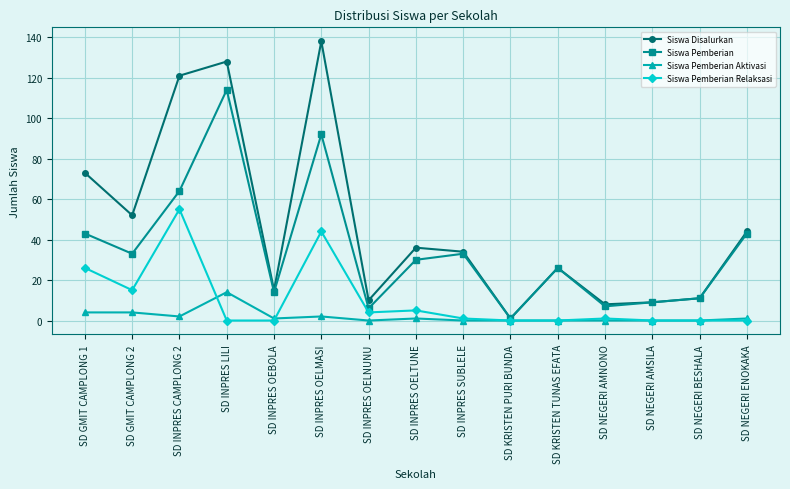

In Siswa Pemberian Relaksasi, how many points are higher than both neighbors (excluding endpoints)?

4